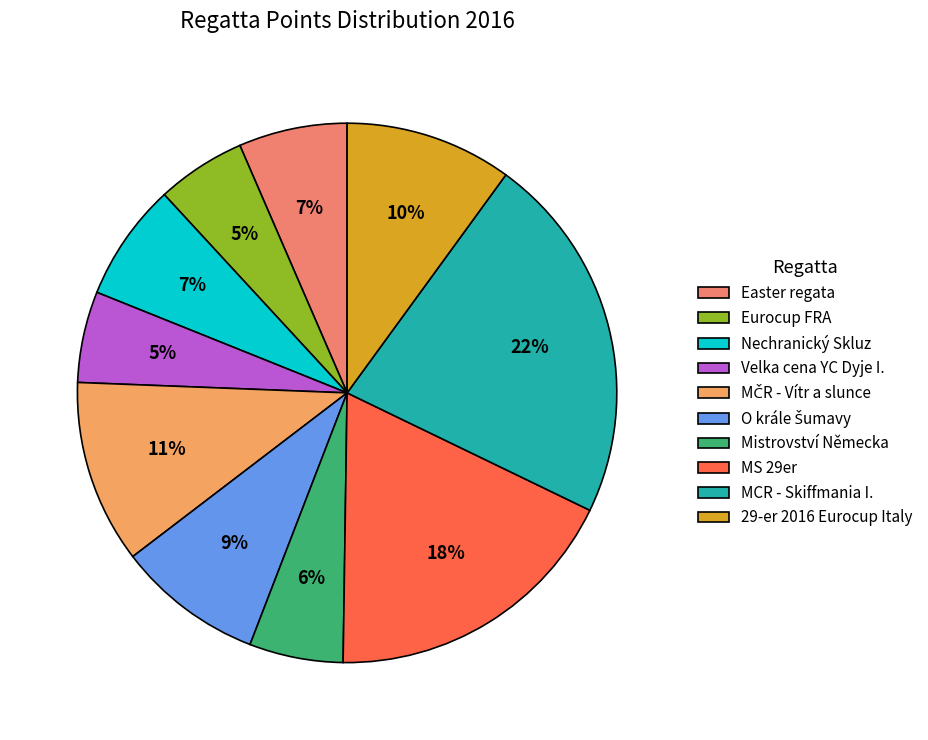

How many slices are in this pie chart?

10